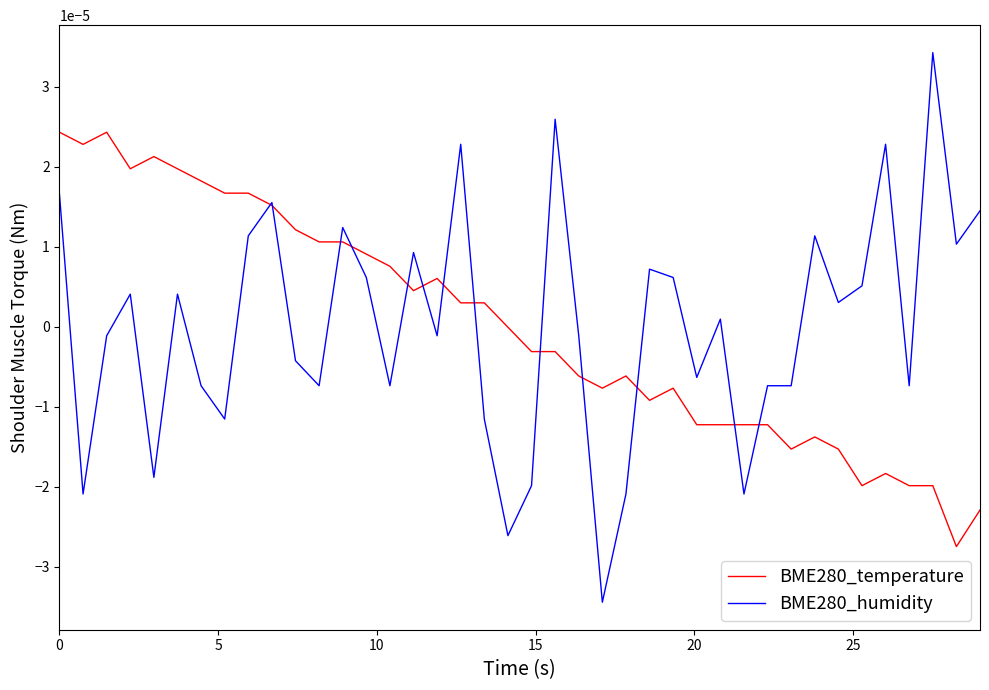

Which series has the largest range (max minus min)?

BME280_humidity